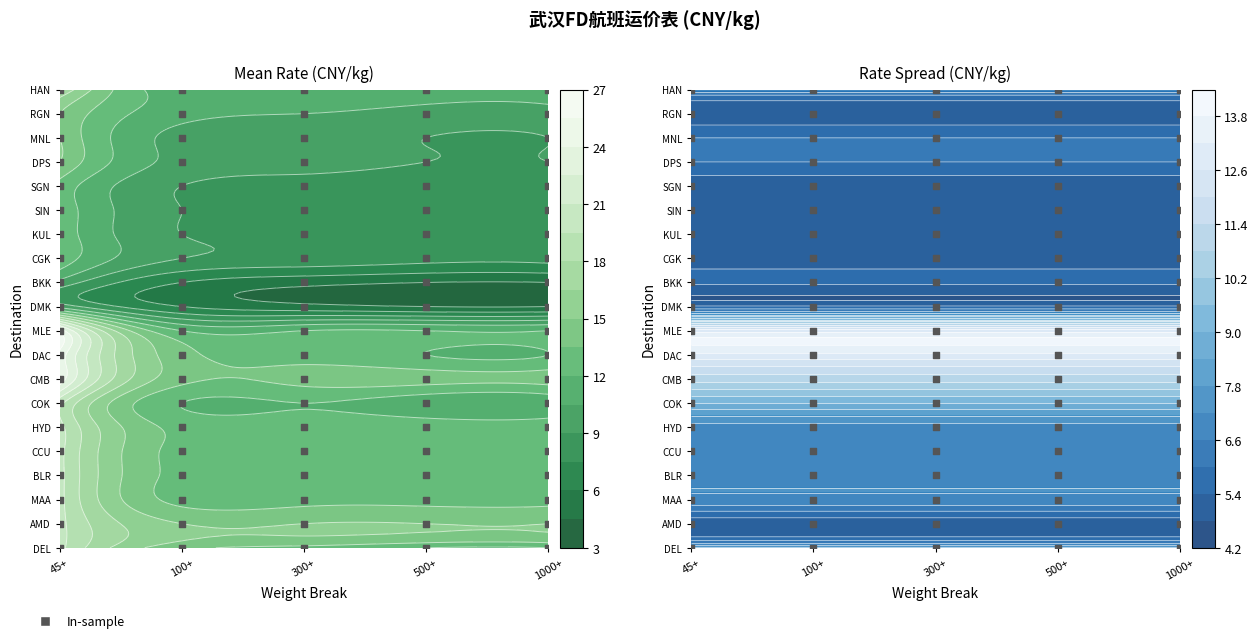

Reading left to right, list all the values displayed in this chart.

DEL: 20.0	14.0	13.0	12.0	12.0
AMD: 20.0	15.0	15.0	15.0	15.0
MAA: 20.0	13.0	13.0	13.0	13.0
BLR: 20.0	13.0	13.0	13.0	13.0
CCU: 20.0	13.0	13.0	13.0	13.0
HYD: 20.0	13.0	13.0	13.0	13.0
COK: 20.0	12.0	12.0	11.0	11.0
CMB: 25.0	14.0	14.0	14.0	14.0
DAC: 25.0	14.0	13.0	12.0	12.0
MLE: 25.0	12.0	12.0	12.0	12.0
DMK: 10.0	6.0	5.0	4.5	4.5
BKK: 10.0	6.0	5.0	4.5	4.5
CGK: 13.0	9.0	8.5	8.0	8.0
KUL: 13.0	9.0	8.5	8.0	8.0
SIN: 13.0	9.0	8.5	8.0	8.0
SGN: 13.0	9.0	8.5	8.0	8.0
DPS: 15.0	10.0	9.5	9.0	9.0
MNL: 15.0	10.0	9.5	9.0	9.0
RGN: 15.0	11.0	10.5	10.0	10.0
HAN: 18.0	11.0	11.0	11.0	11.0